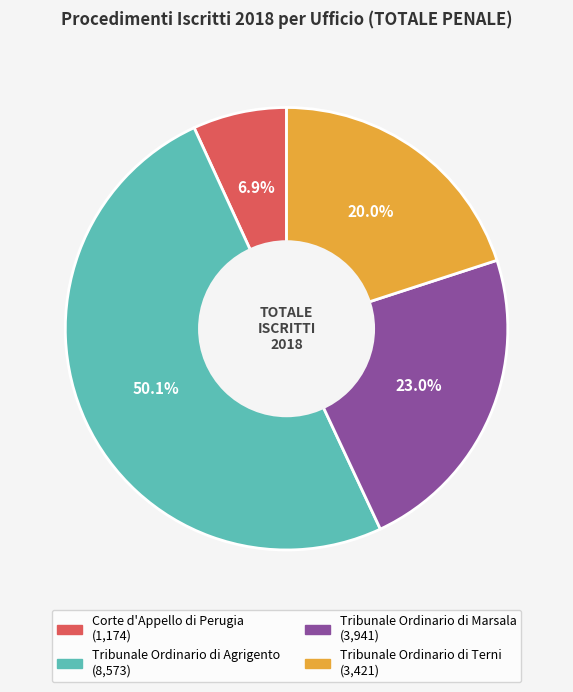

How many segments does this pie chart have?

4